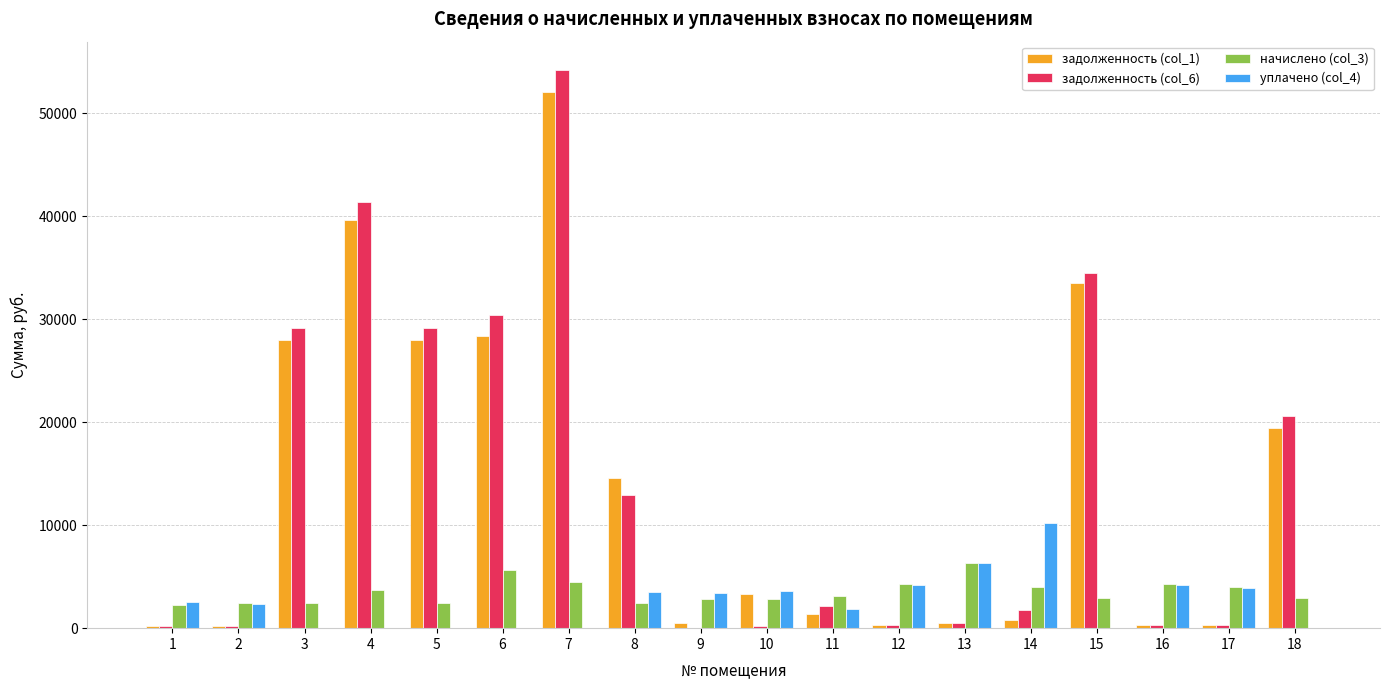

What is the greatest value displayed?

54233.5